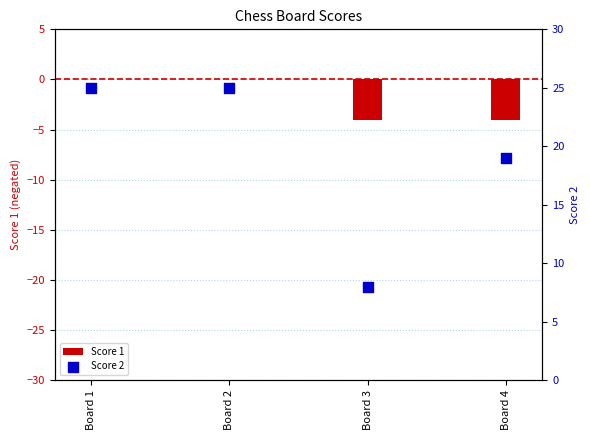

Which series contains the lowest Y value?

Score 1